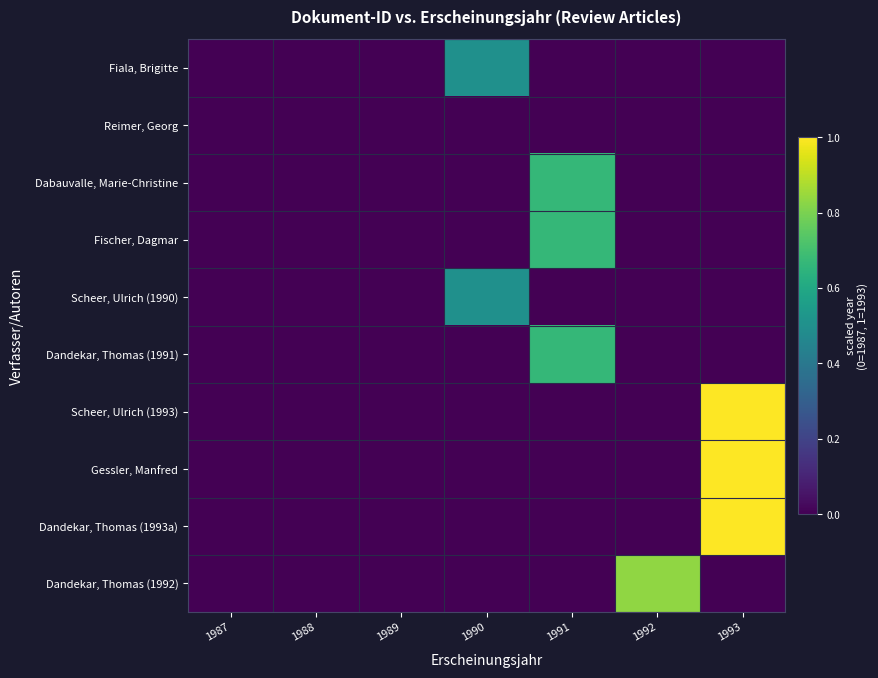

List the series in order of their peak value, highest first.

Scheer, Ulrich (1993), Gessler, Manfred, Dandekar, Thomas (1993a), Dandekar, Thomas (1992), Dabauvalle, Marie-Christine, Fischer, Dagmar, Dandekar, Thomas (1991), Fiala, Brigitte, Scheer, Ulrich (1990), Reimer, Georg